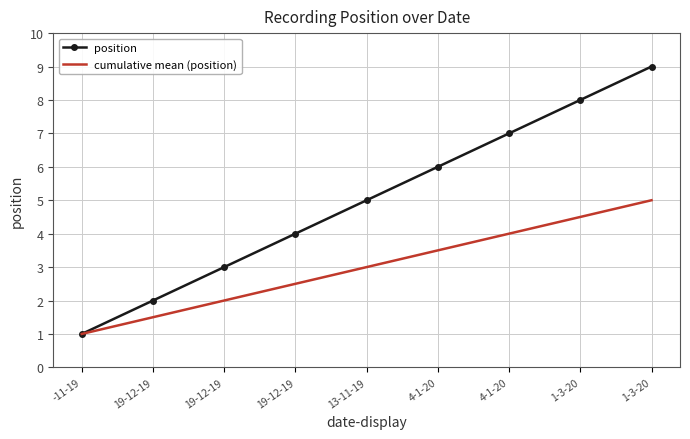

What are all the series names shown in the legend?

position, cumulative mean (position)